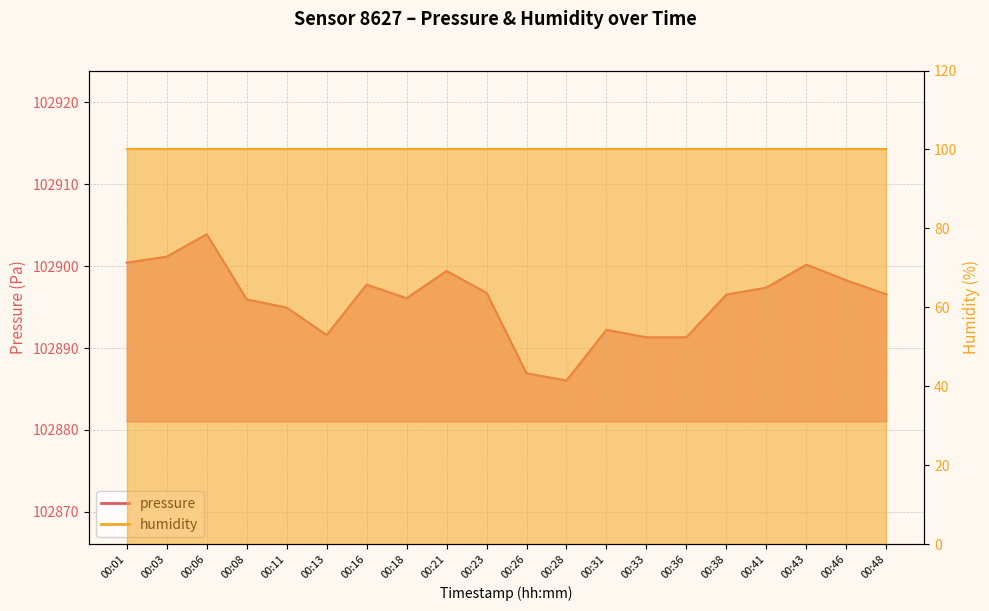

Which has a higher value, 00:41 or 00:28?

00:41